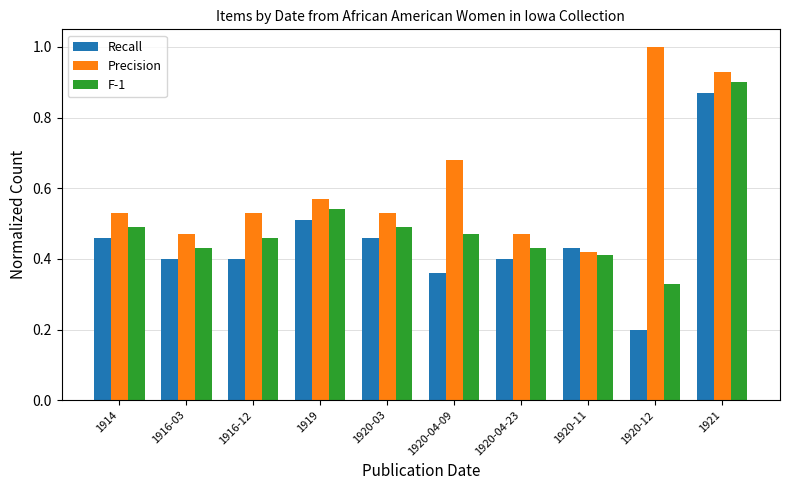

What is the spread (max minus min) of values at 1920-03?

0.1